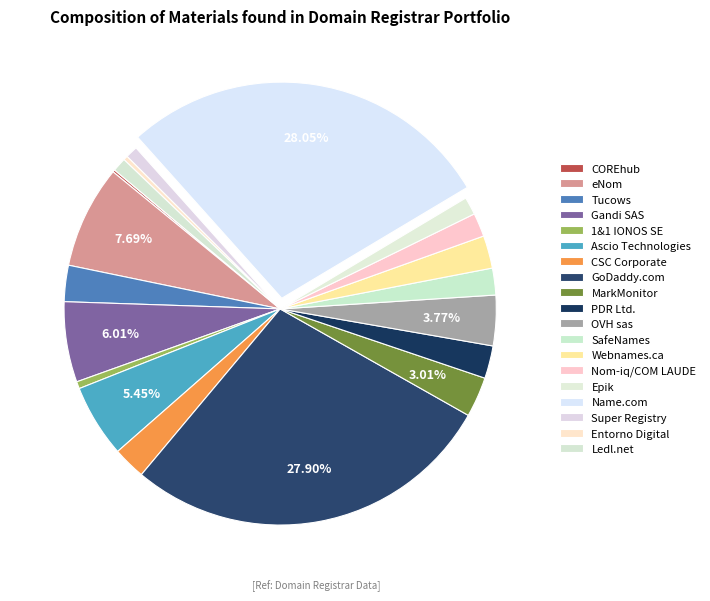

Count the number of slices in the pie.

19